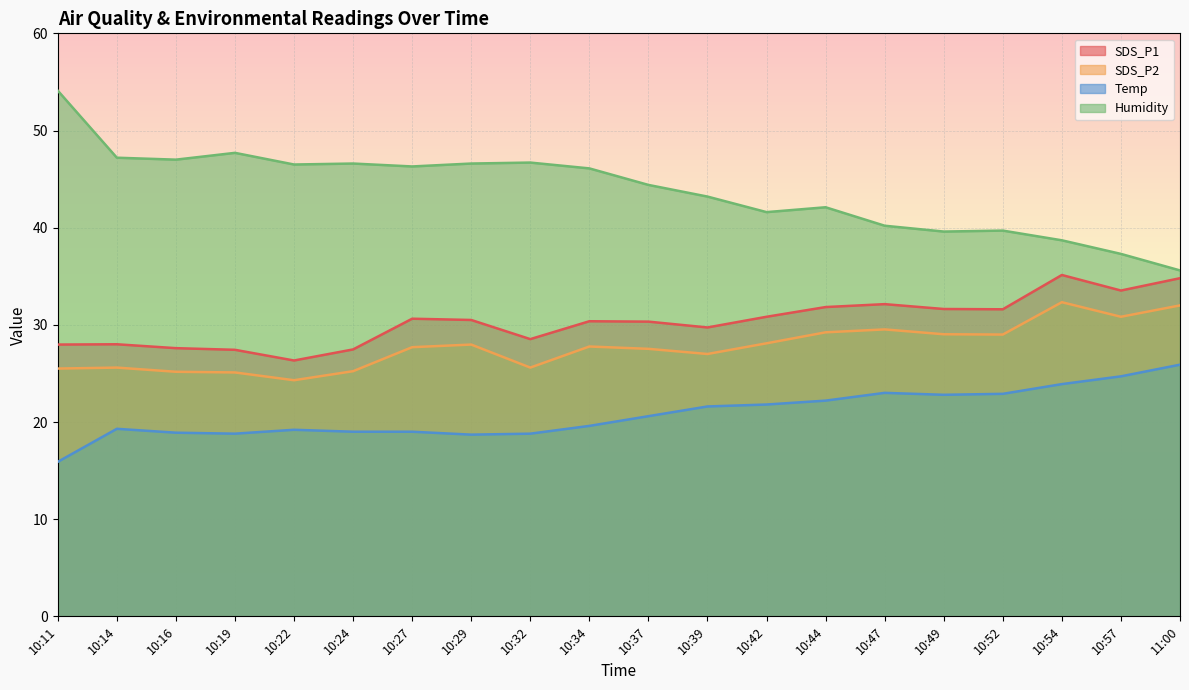

True or false: Humidity and SDS_P1 intersect in this chart.

False